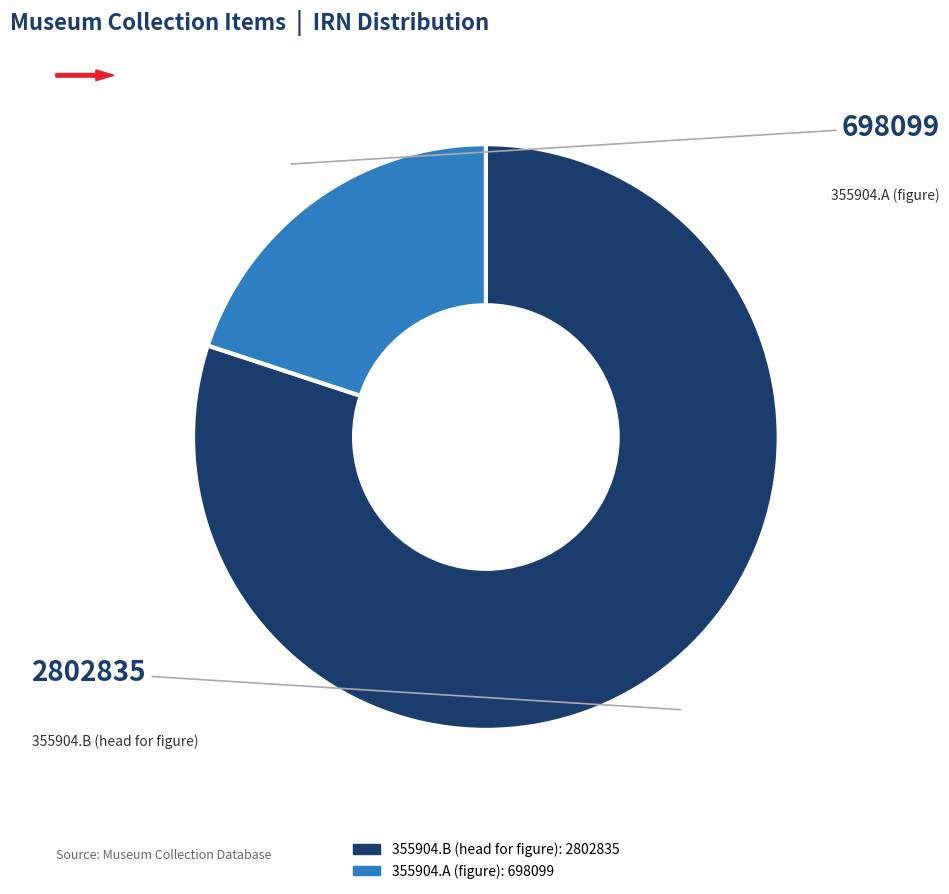

Which slice represents more than half of the pie?

355904.B (head for figure)